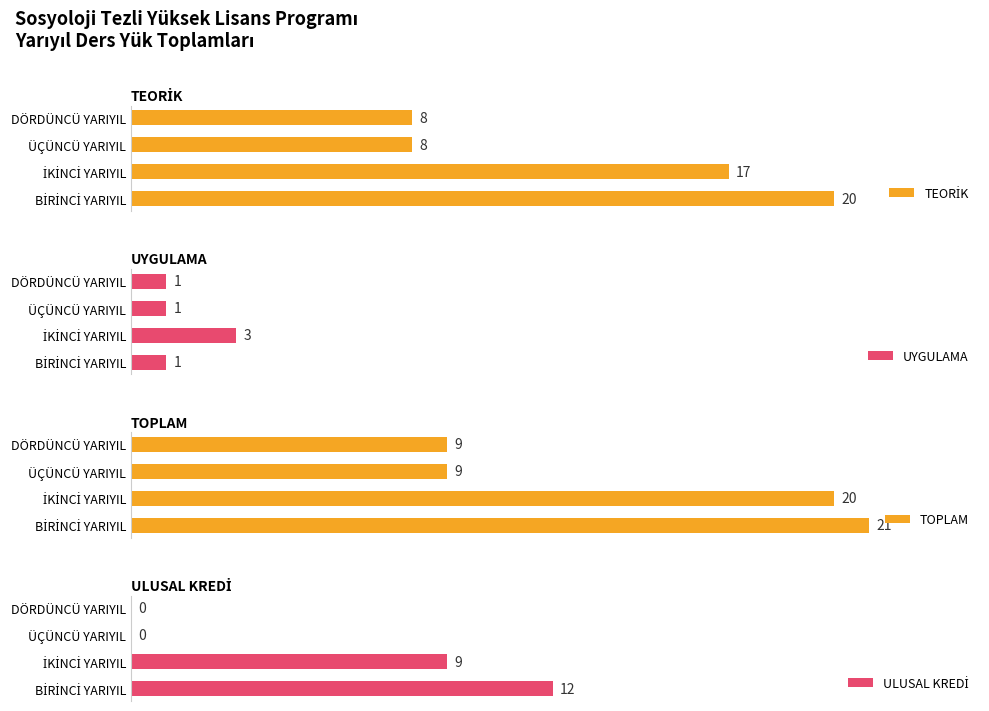

How many distinct data groups are displayed?

4